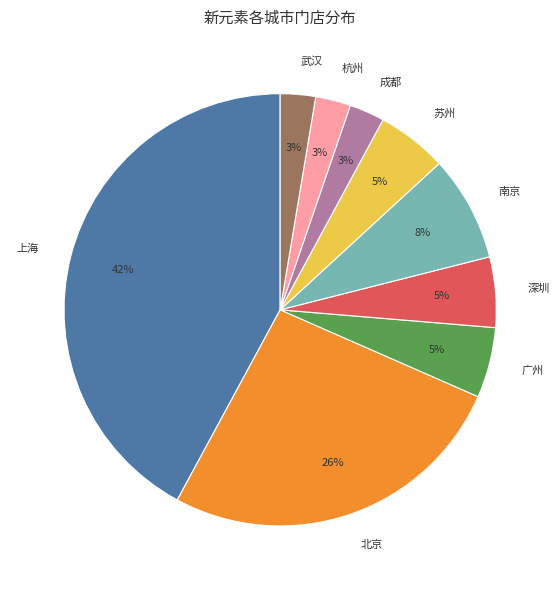

The 上海 slice represents 42% of the pie. True or false?

True